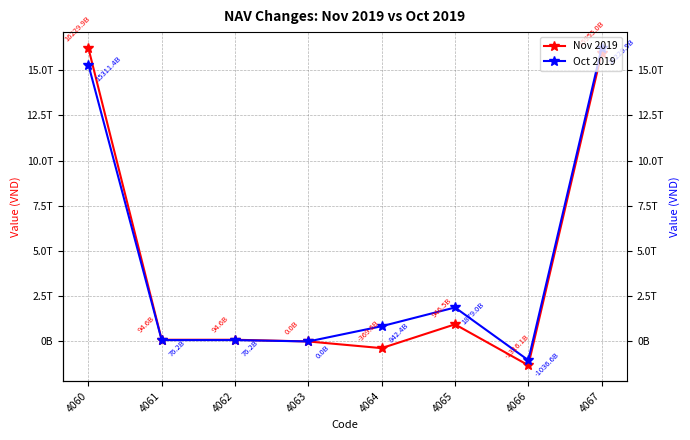

True or false: Oct 2019 and Nov 2019 cross at least once.

False